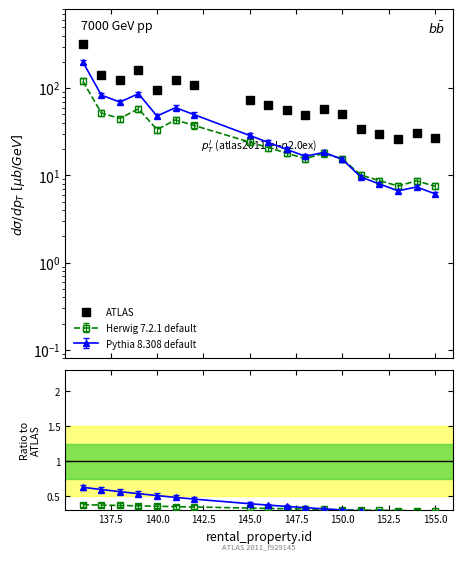

True or false: the data shows 123.0 at 145.0.

False